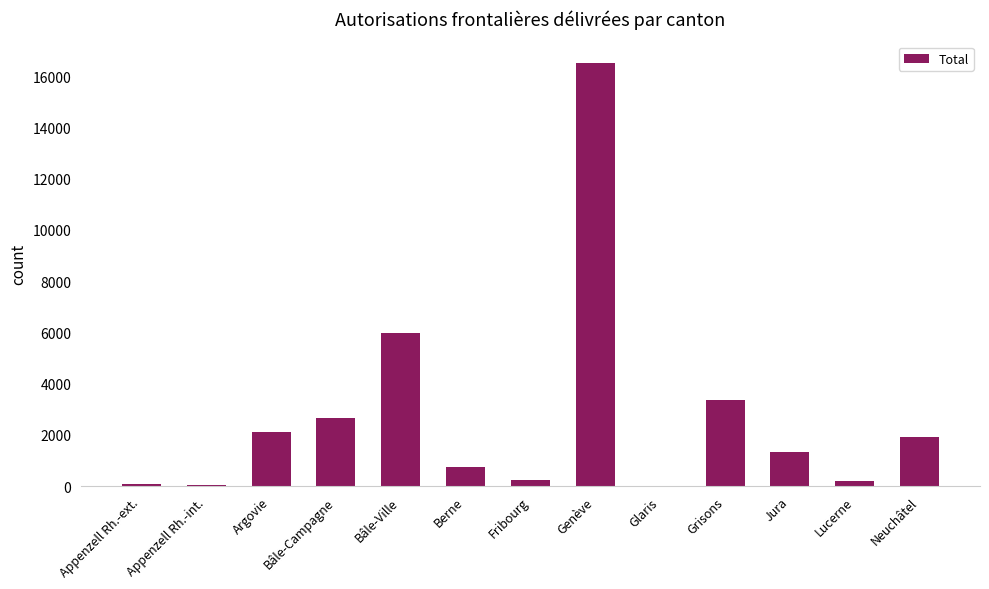

Where does the data first go above 1340?

Argovie